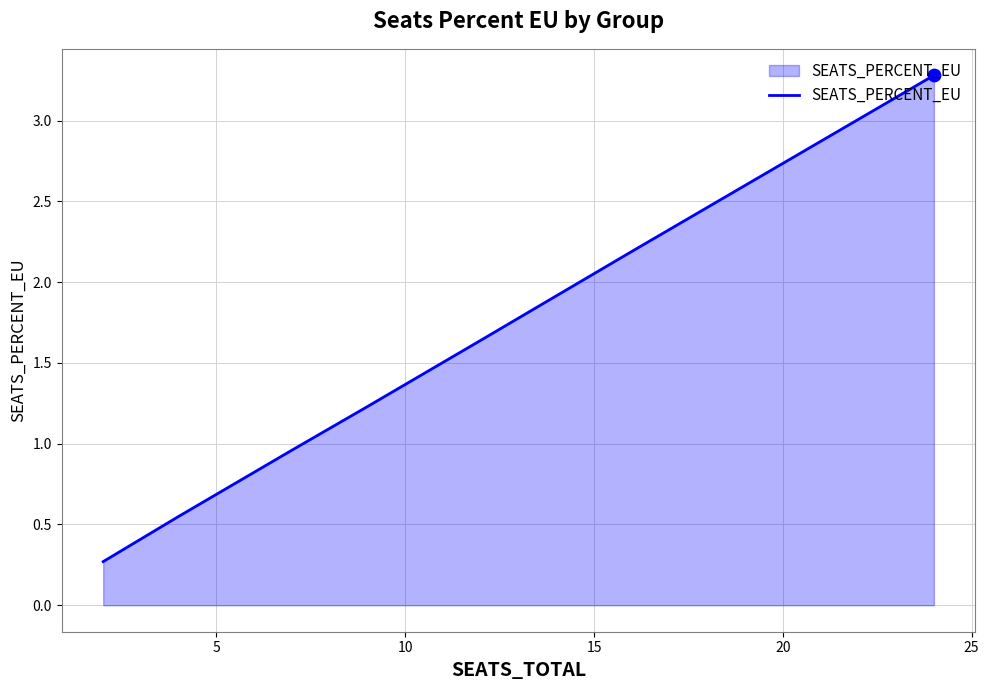

Between 10 and 20, which is larger?

20